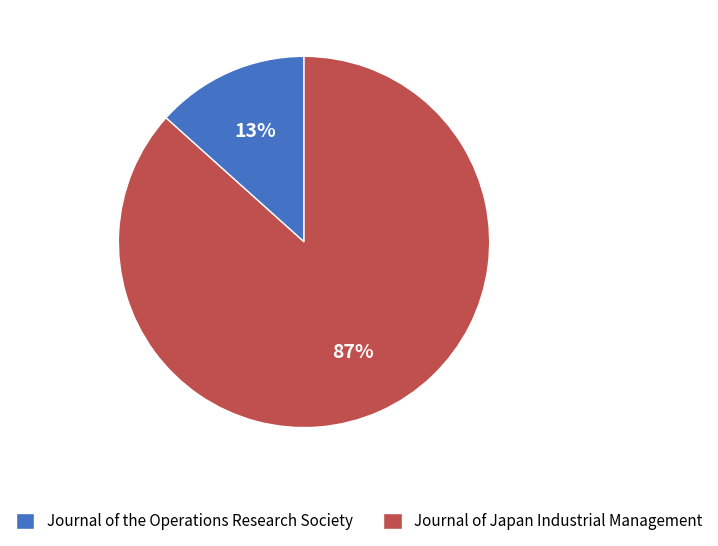

Between Journal of the Operations Research Society and Journal of Japan Industrial Management, which is larger?

Journal of Japan Industrial Management